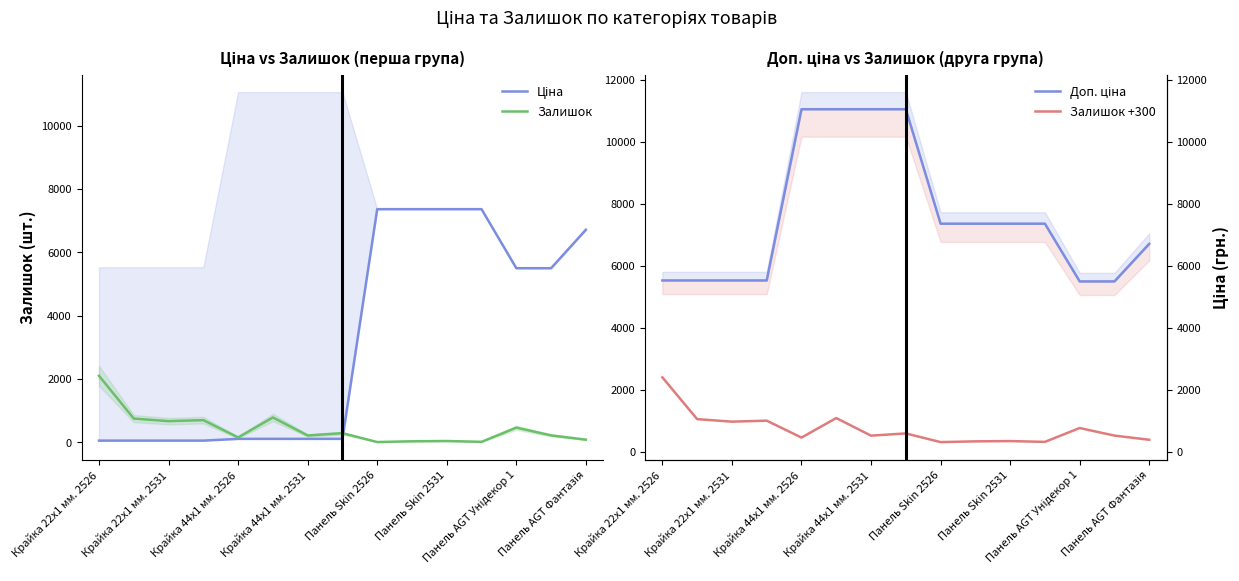

Which category has the highest value in the Залишок series?

Крайка 22x1 мм. 2526